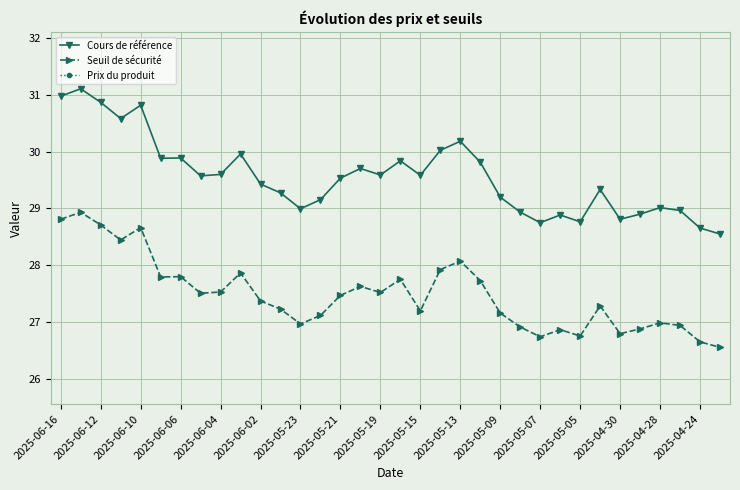

The Cours de référence series shows 29.2 at 2025-05-09. True or false?

True